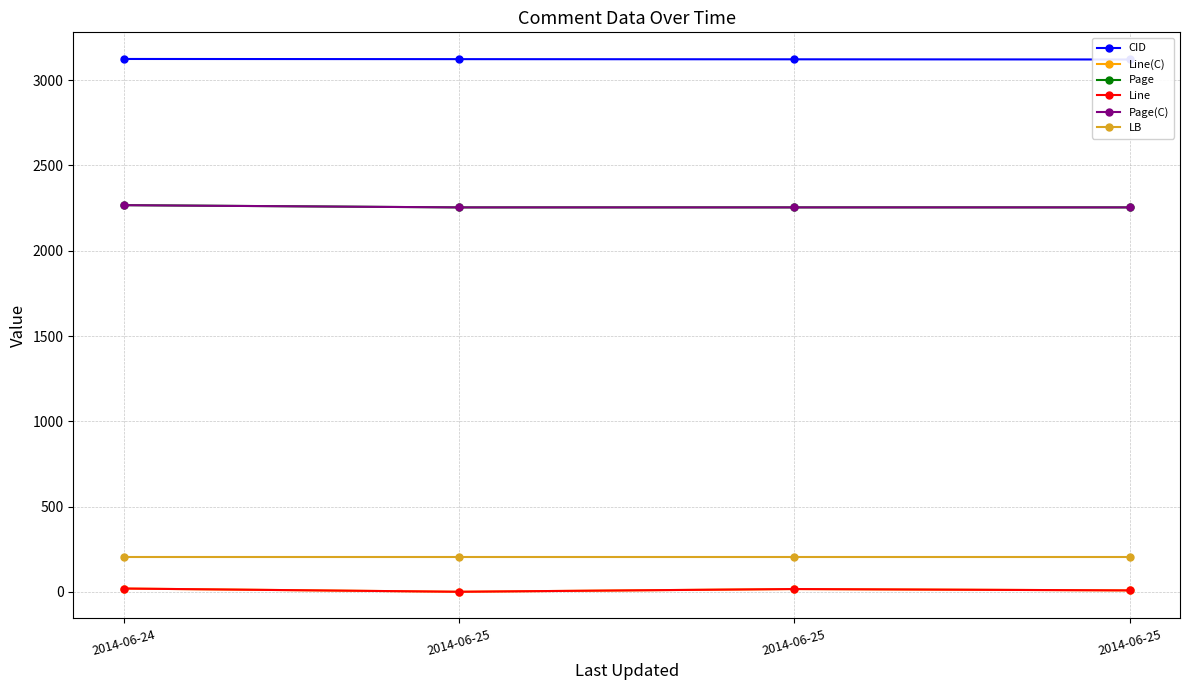

Reading left to right, extract all data points from this chart.

CID: 3124.0	3123.0	3122.0	3121.0
Line(C): 20.0	1.0	17.0	9.0
Page: 2267.2	2254.0	2254.2	2254.1
Line: 20.0	1.0	17.0	9.0
Page(C): 2267.0	2254.0	2254.0	2254.0
LB: 202.0	202.0	202.0	202.0